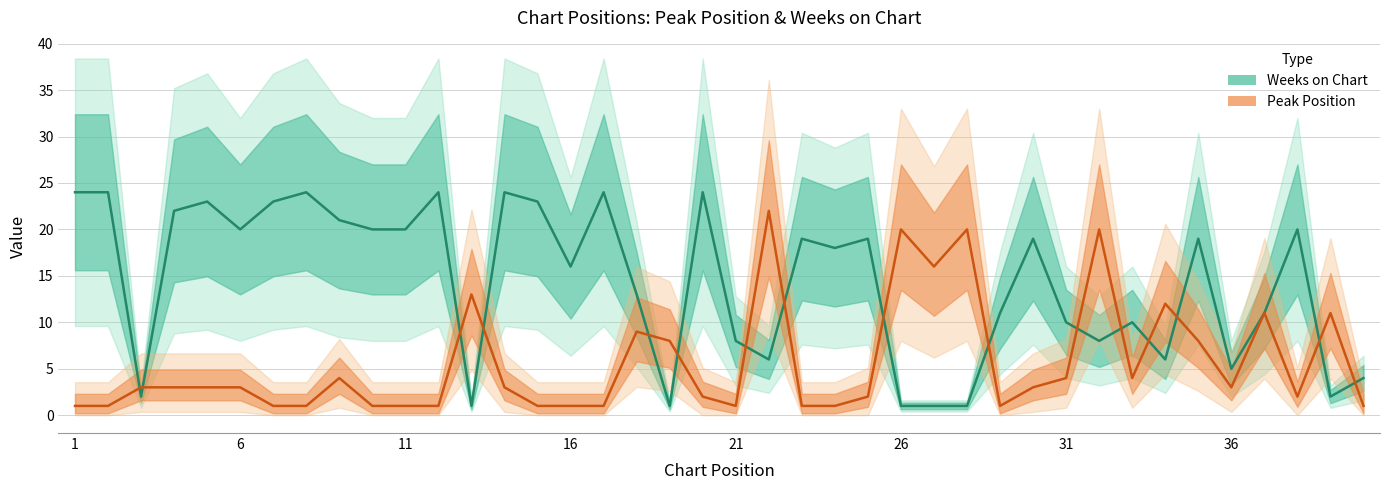

The Peak Position series shows 3 at 5. True or false?

True